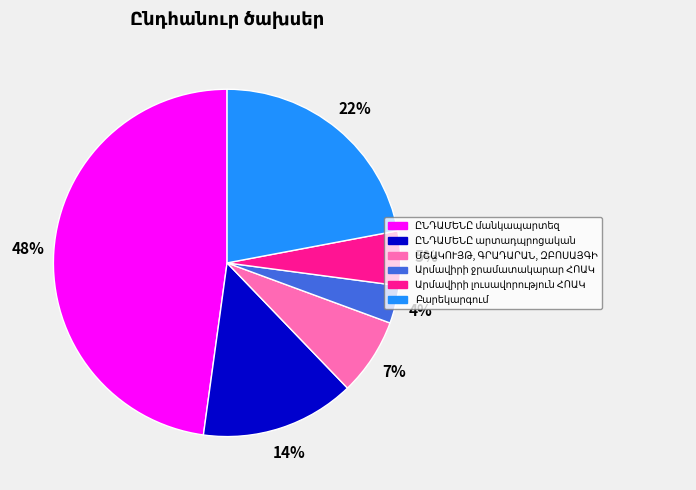

To the nearest percent, what is the average slice percentage?

17%